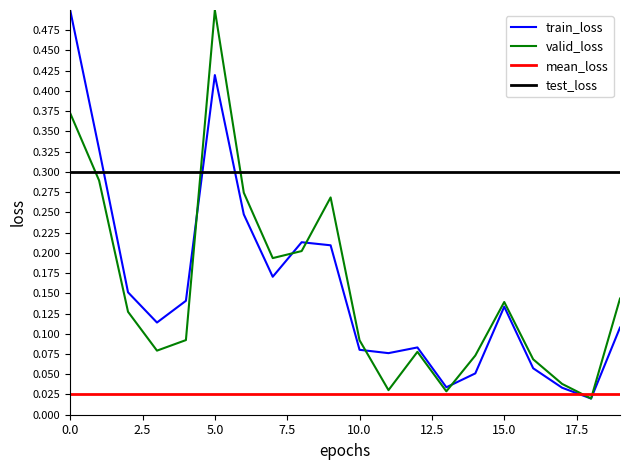

Which series has the largest total across all categories?

test_loss